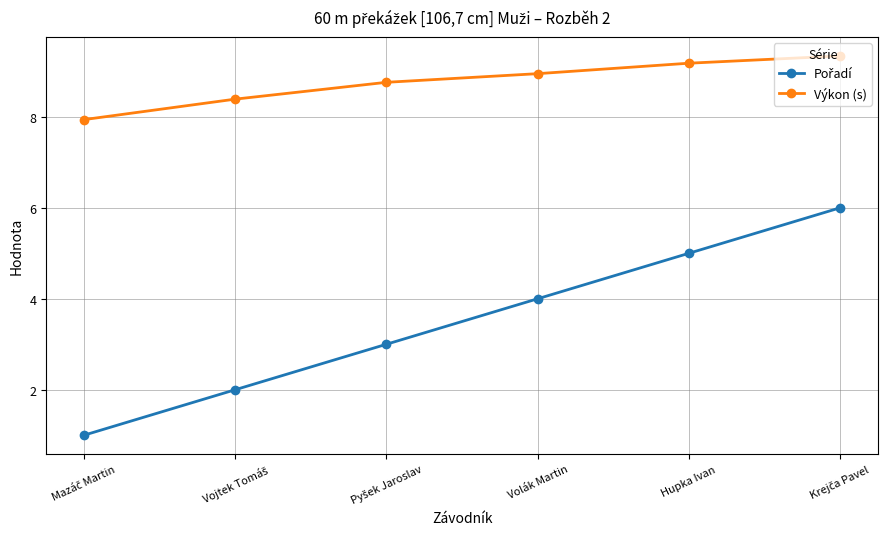

True or false: Výkon (s) has more than 1 points higher than both neighbors.

False